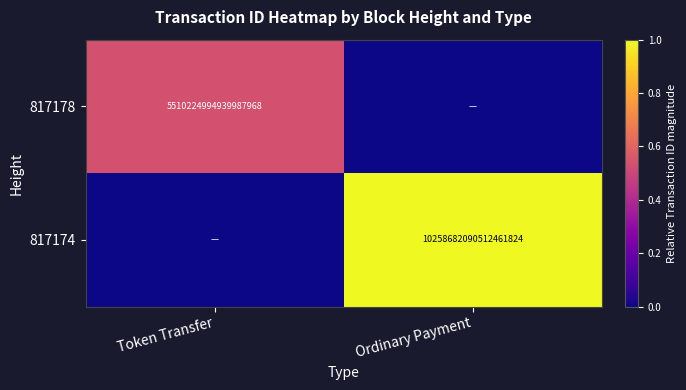

The 817174 series shows 3395608451854290944 at Ordinary Payment. True or false?

False